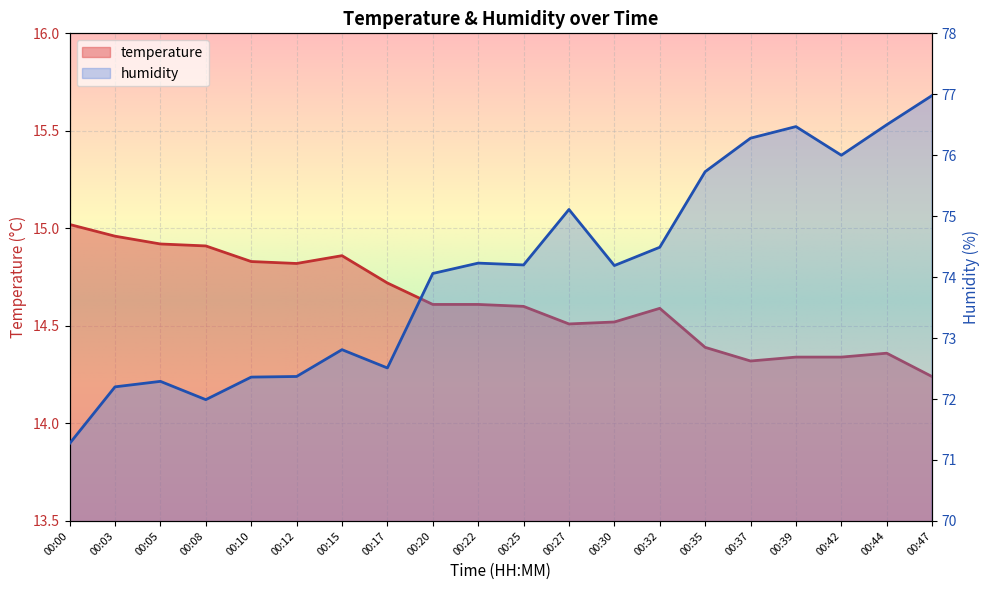

What is the sum of all temperature values?

292.5